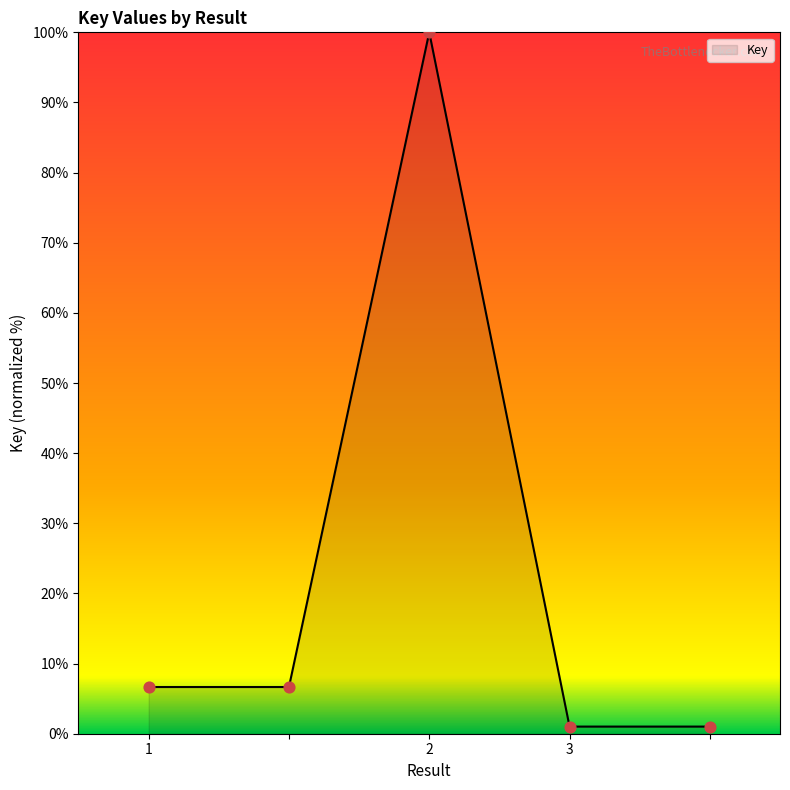

True or false: the data has more than 0 interior local peaks.

True